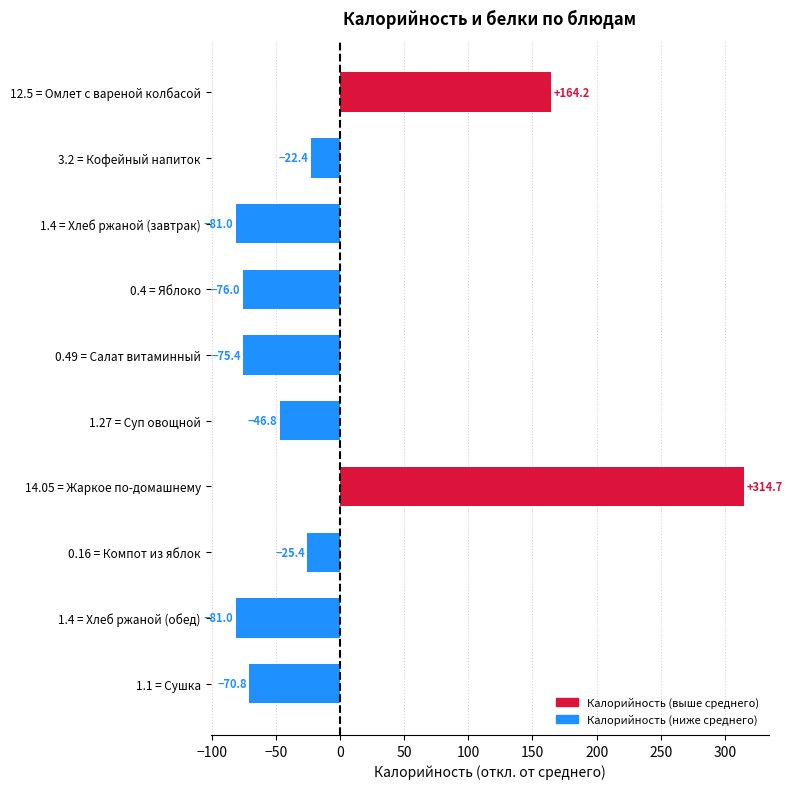

Are the bars horizontal?

Yes